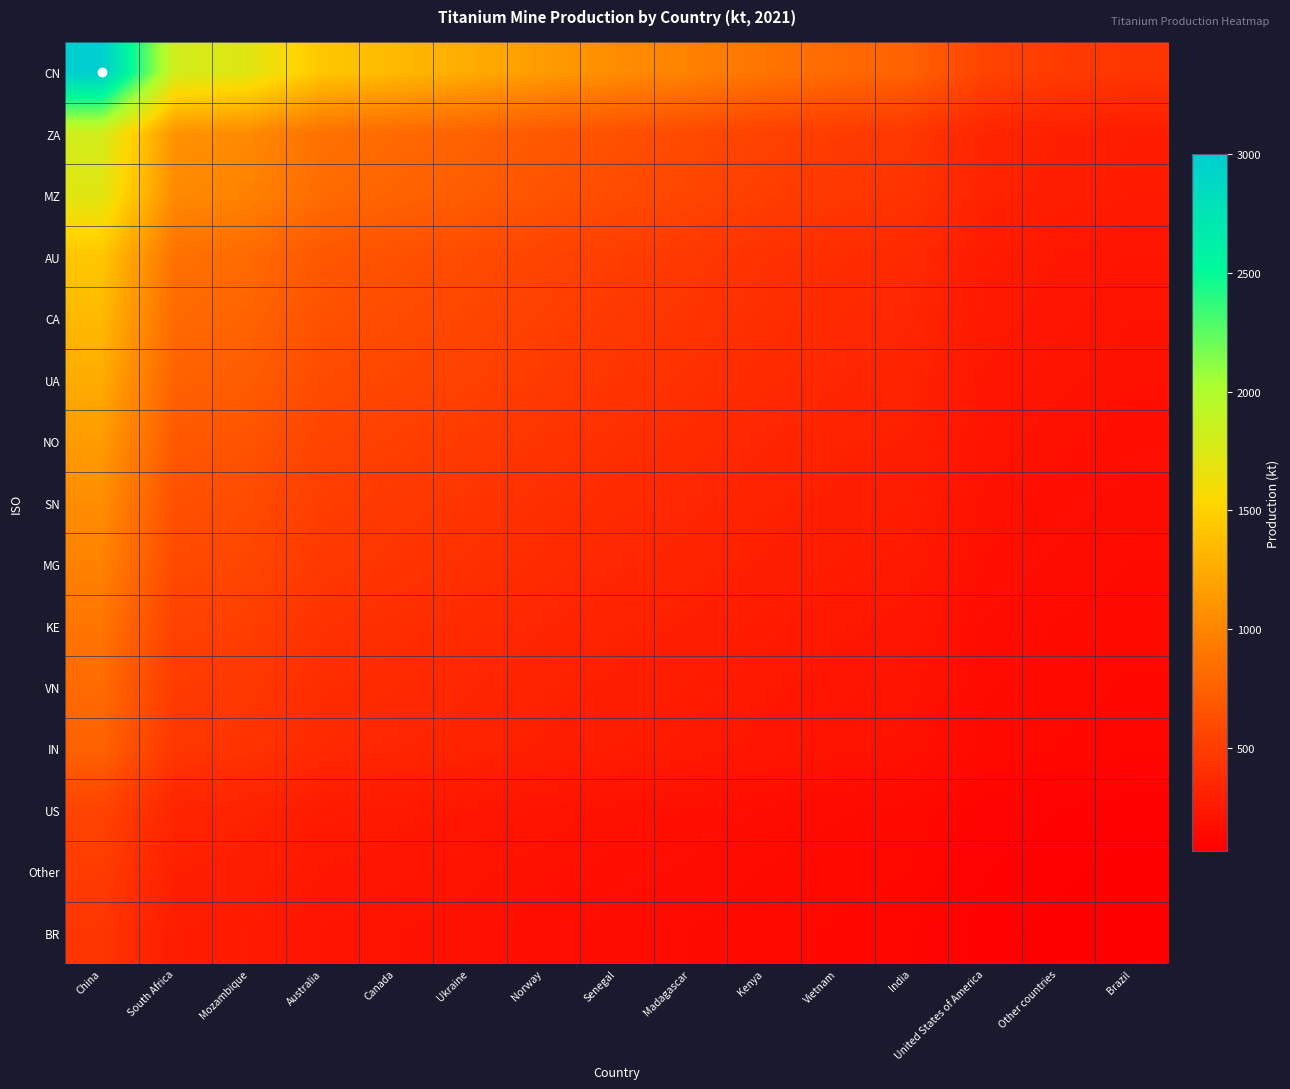

At which category is the sum across all series the highest?

China